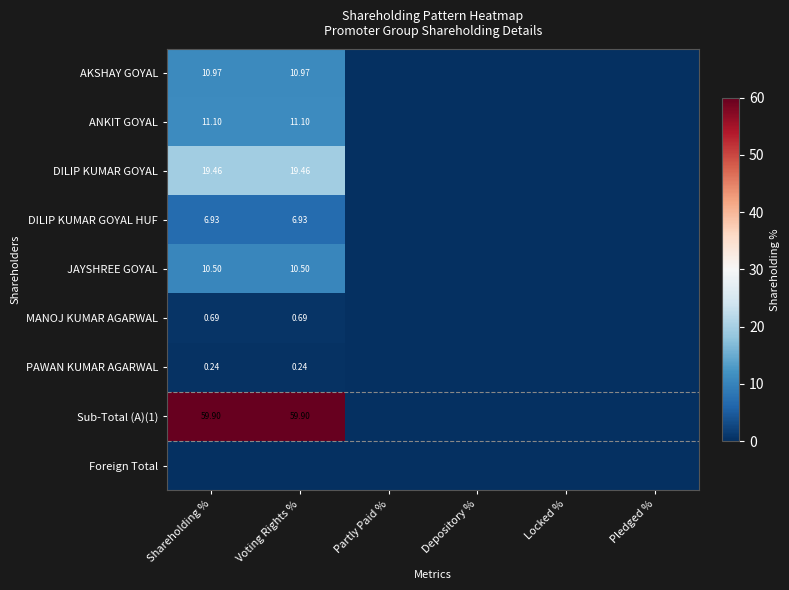

At which label is Sub-Total (A)(1) closest to 29?

Partly Paid %